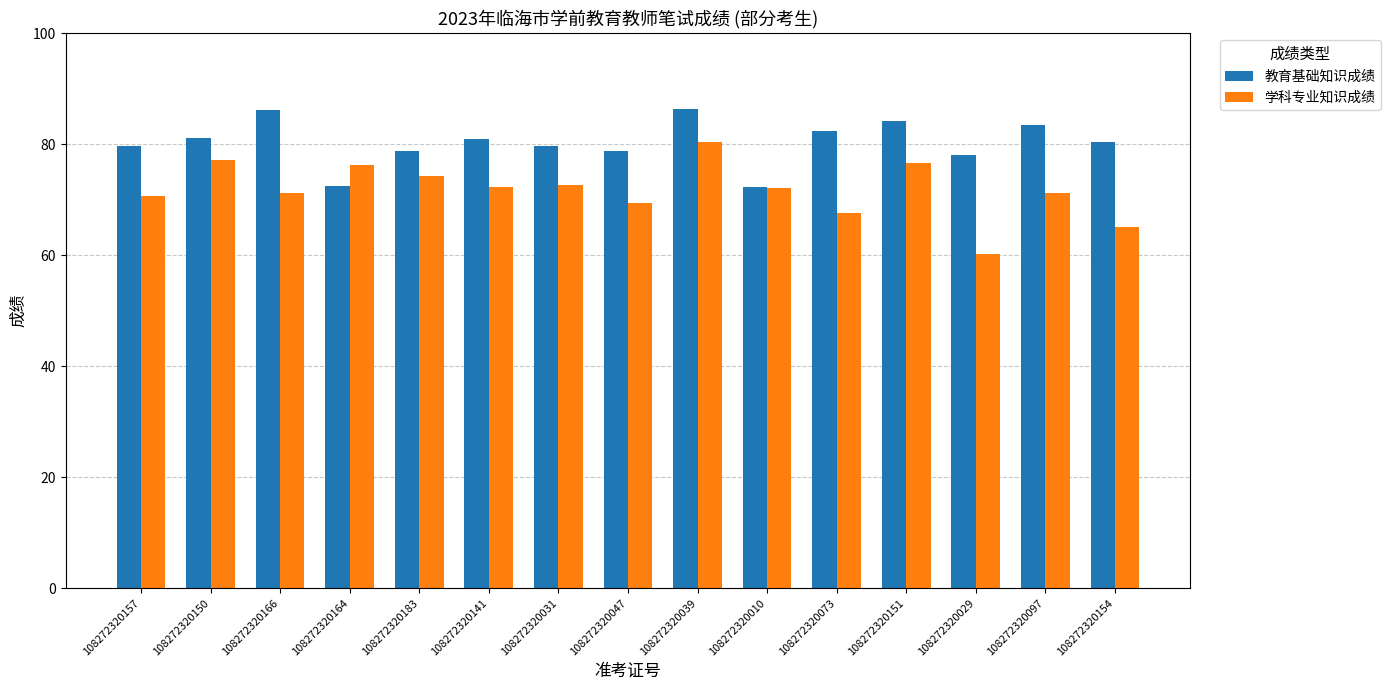

Which series has the widest spread of values?

学科专业知识成绩